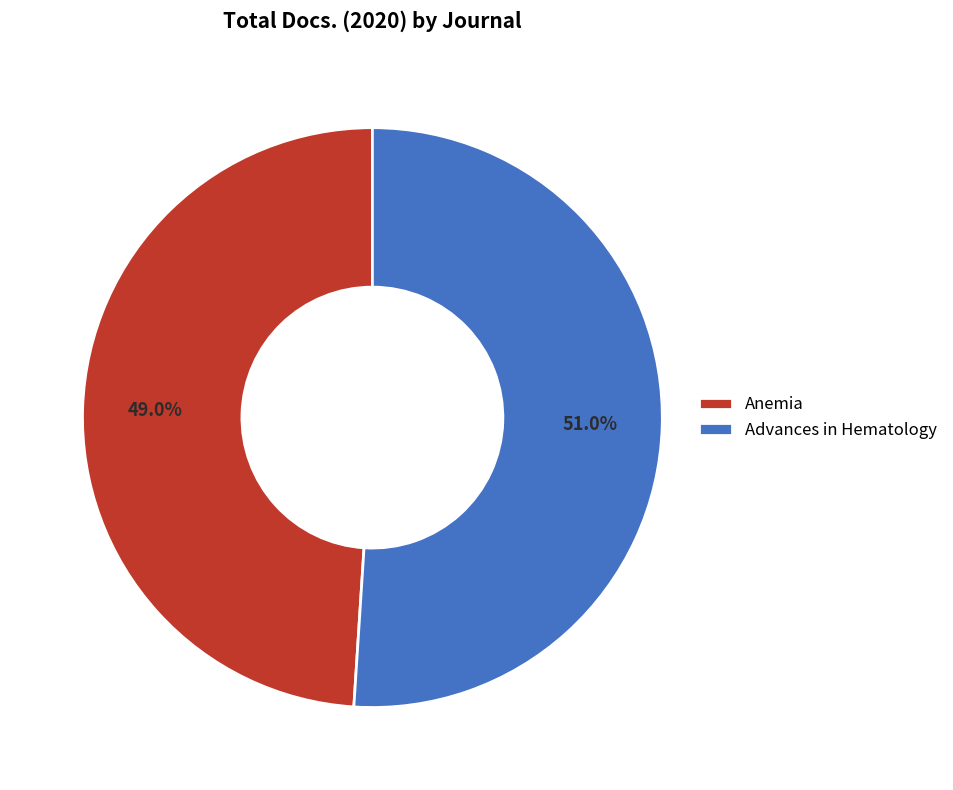

Combined, do Anemia and Advances in Hematology account for over 50%?

Yes